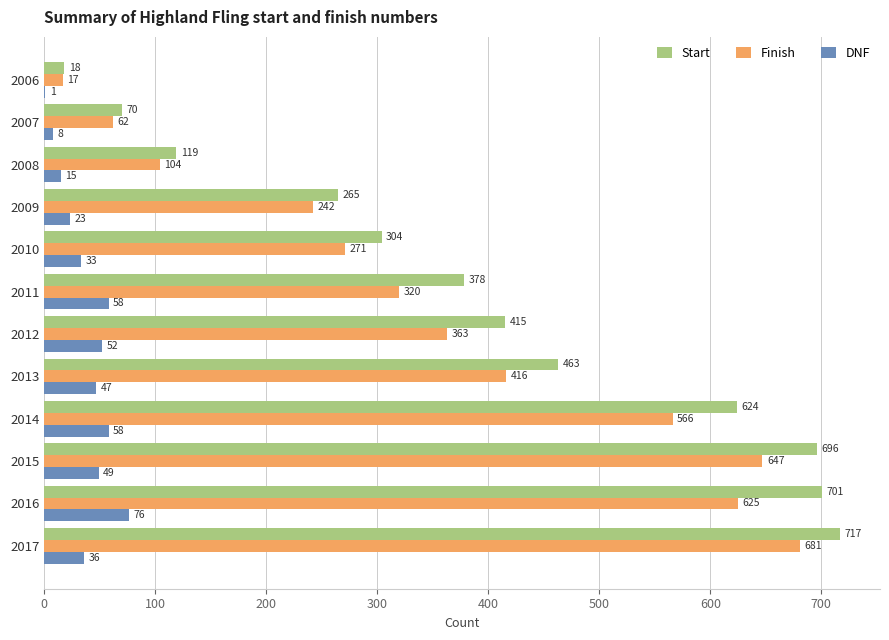

Where is Start nearest to the value 367?

2011